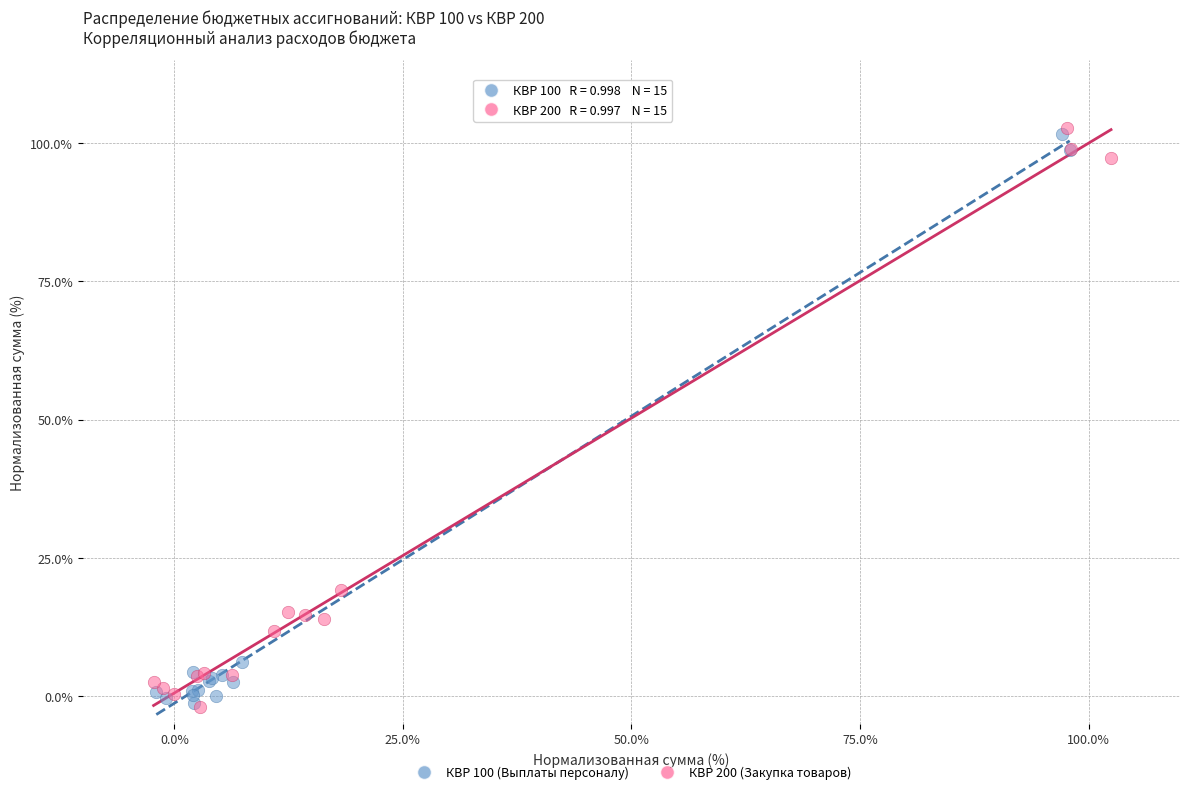

What are all the series names shown in the legend?

КВР 100 (Выплаты персоналу), КВР 200 (Закупка товаров)